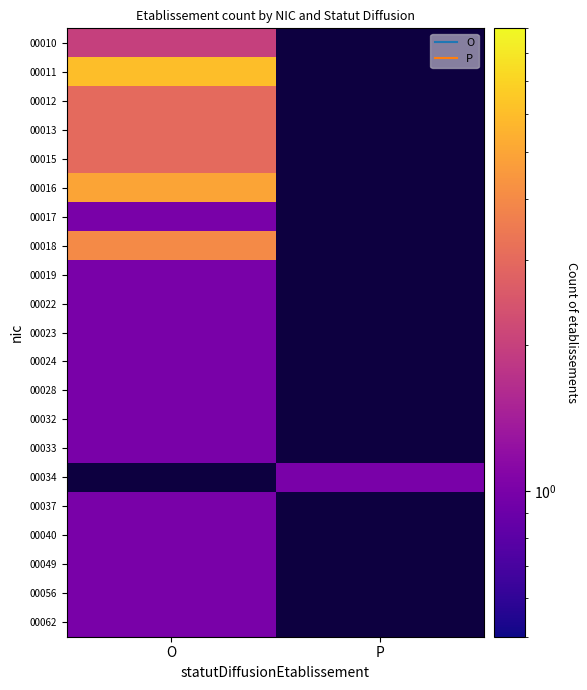

The 00018 series shows 1.7 at O. True or false?

False